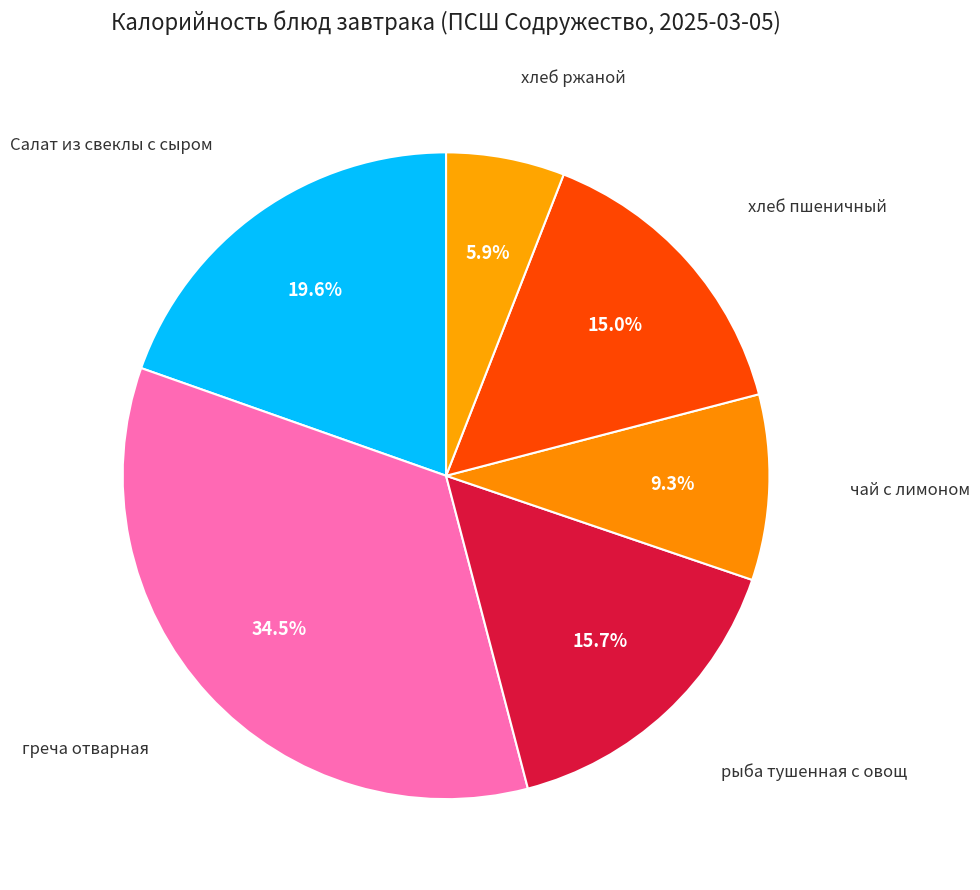

How many segments does this pie chart have?

6